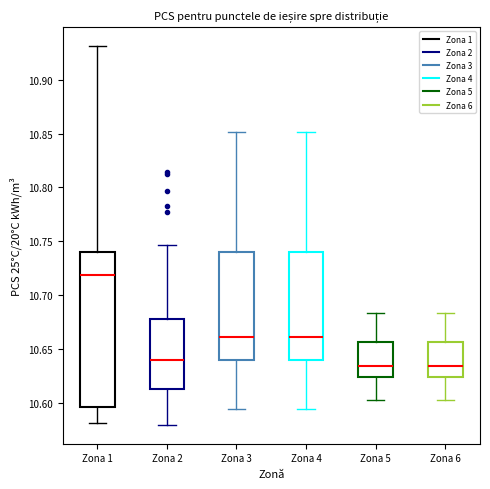

Reading left to right, read every box against the y-axis: the position of its median line, the range the box covers, and the ends of its whiskers. The values are not printed on the chart, so give them approximately, as read against the axis.

Zona 1: median 10.720, box 10.595 to 10.740, whiskers 10.580 to 10.930
Zona 2: median 10.640, box 10.615 to 10.680, whiskers 10.580 to 10.745
Zona 3: median 10.660, box 10.640 to 10.740, whiskers 10.595 to 10.850
Zona 4: median 10.660, box 10.640 to 10.740, whiskers 10.595 to 10.850
Zona 5: median 10.635, box 10.625 to 10.655, whiskers 10.605 to 10.685
Zona 6: median 10.635, box 10.625 to 10.655, whiskers 10.605 to 10.685